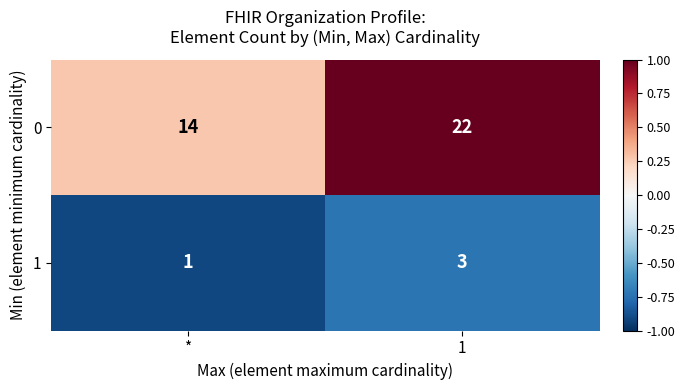

The 0 series shows 22 at 1. True or false?

True